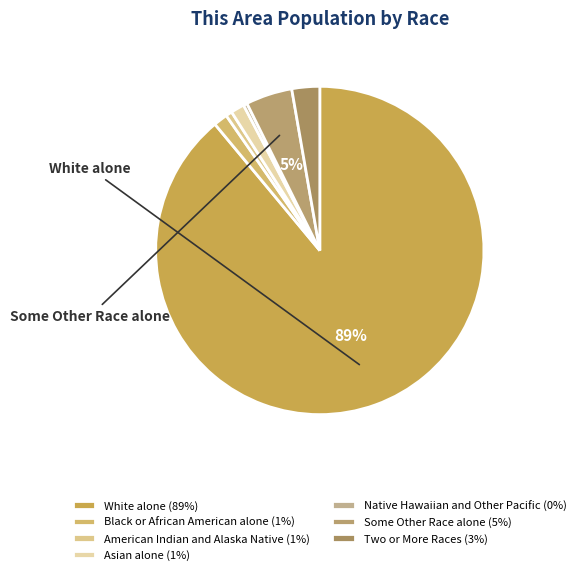

How many segments does this pie chart have?

7